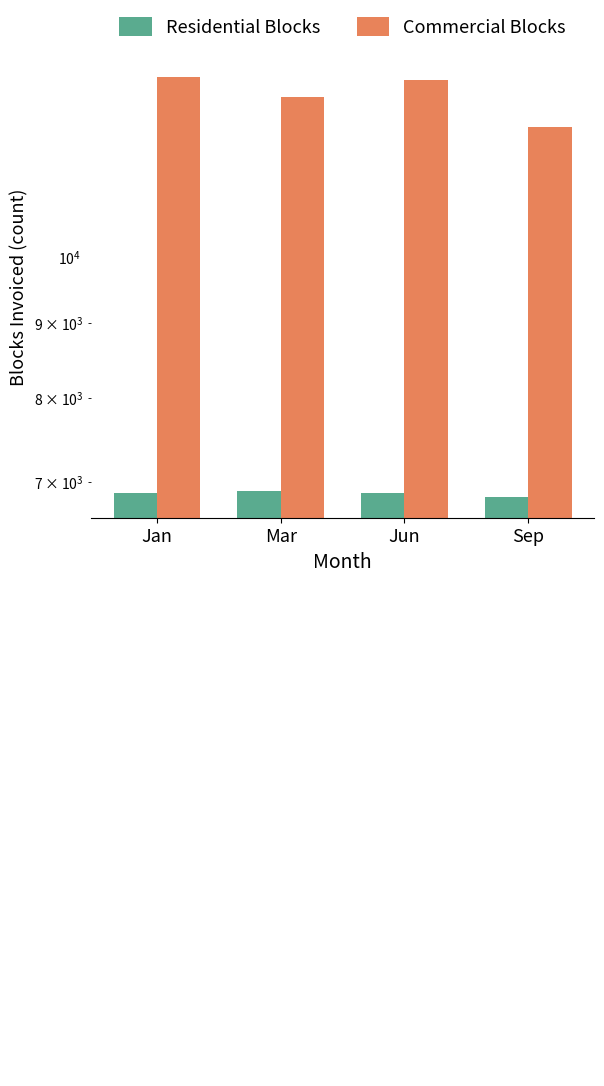

The Residential Blocks series shows 6906.6 at Mar. True or false?

True